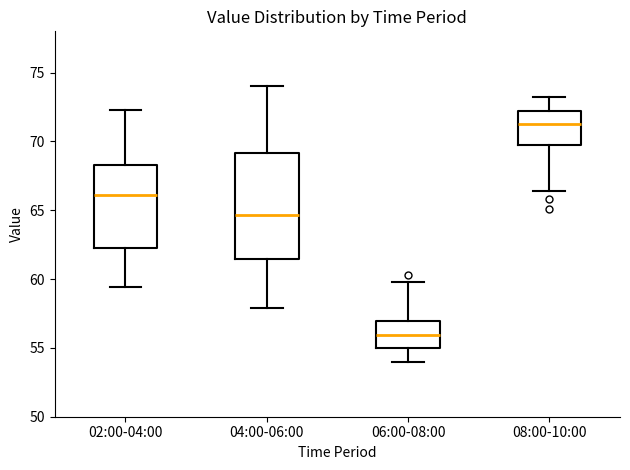

Where is the upper edge of the box for 06:00-08:00 on the y-axis? The values are not printed on the chart, so give them approximately, as read against the axis.

57.0